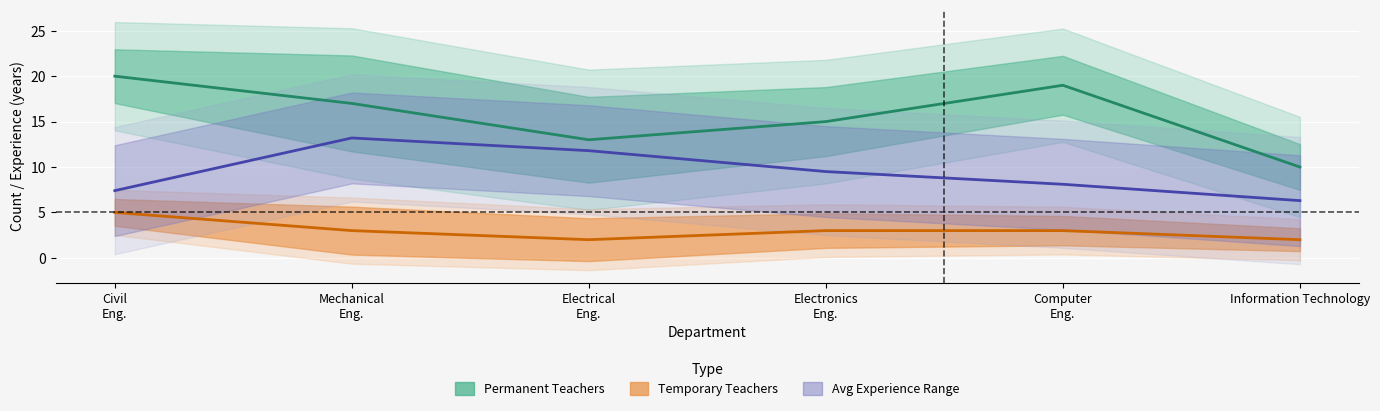

Reading right to left, extract all data points from this chart.

teacher_counts: 10.0	19.0	15.0	13.0	17.0	20.0
avg_experience: 6.3	8.1	9.5	11.8	13.2	7.4
temporary_counts: 2.0	3.0	3.0	2.0	3.0	5.0